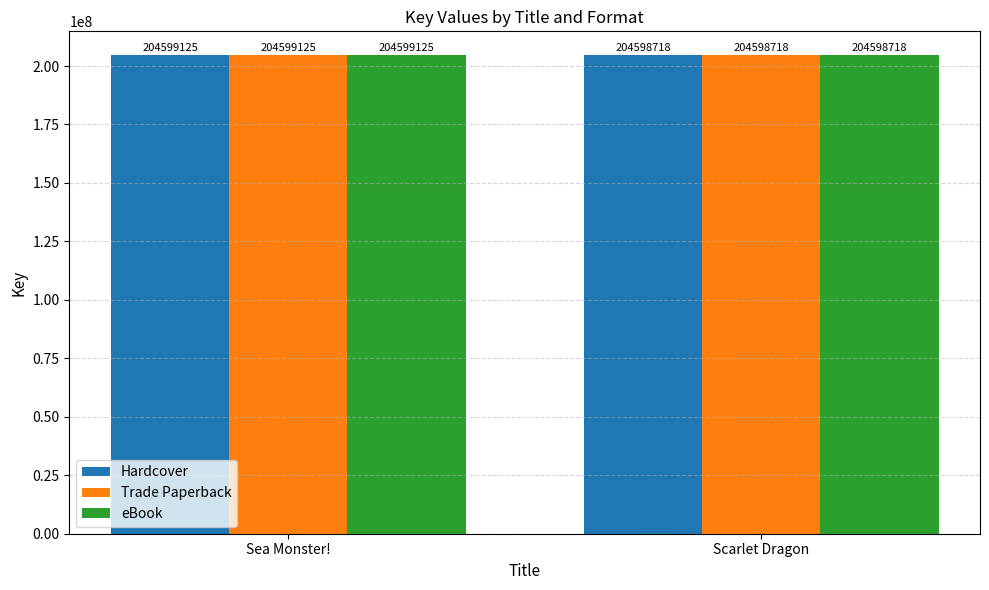

At which label is Hardcover closest to 204598921?

Scarlet Dragon